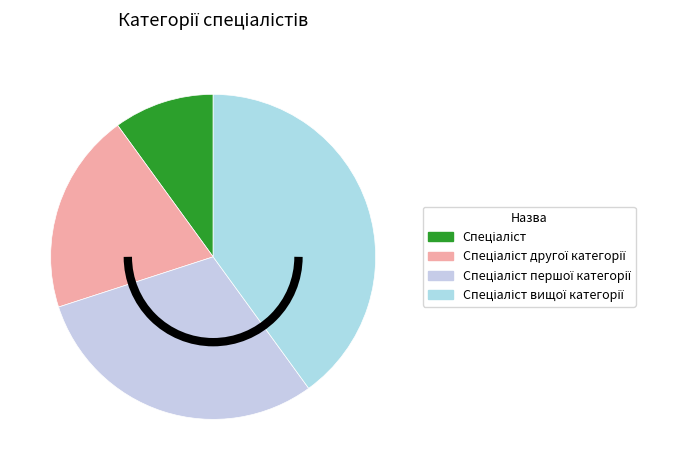

Is it true that Спеціаліст першої категорії is 24% of the pie?

False